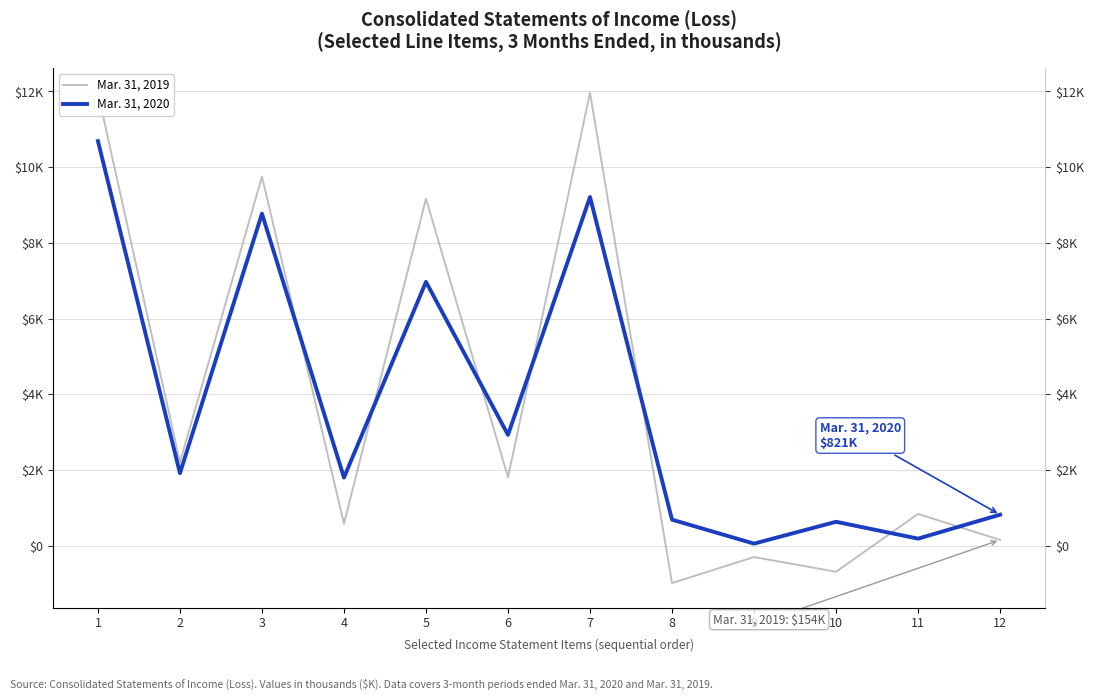

What is the sum of the Mar. 31, 2020 values at 2 and 5?

8888